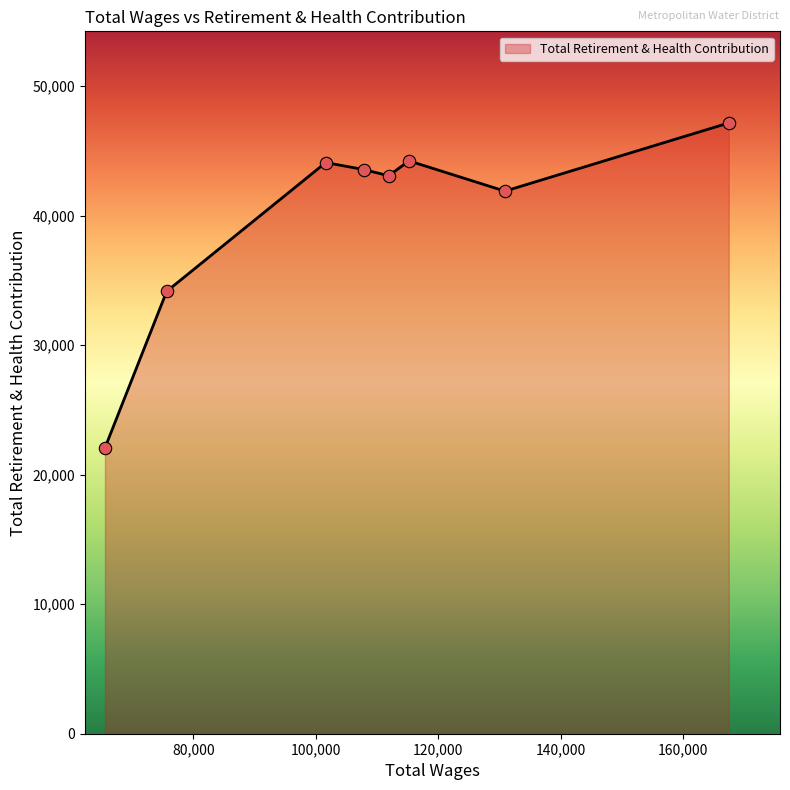

True or false: there are more than 2 points higher than both neighbors.

False